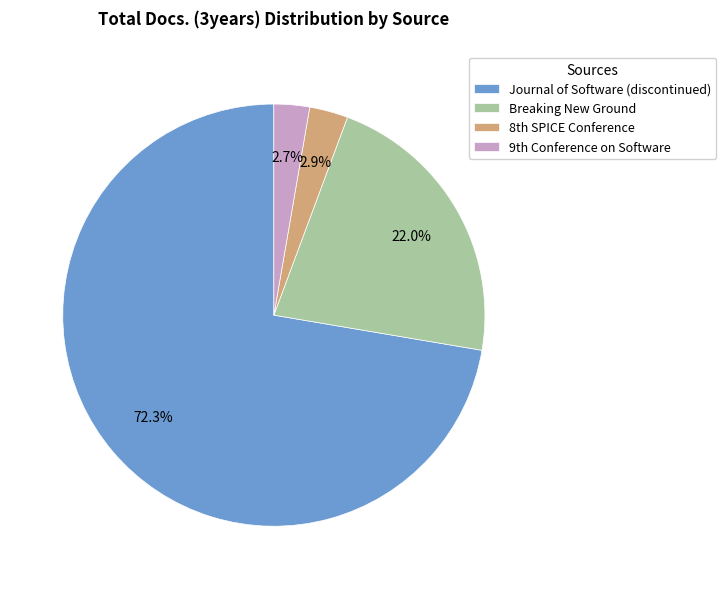

Which category has the biggest portion of the pie?

Journal of Software (discontinued)